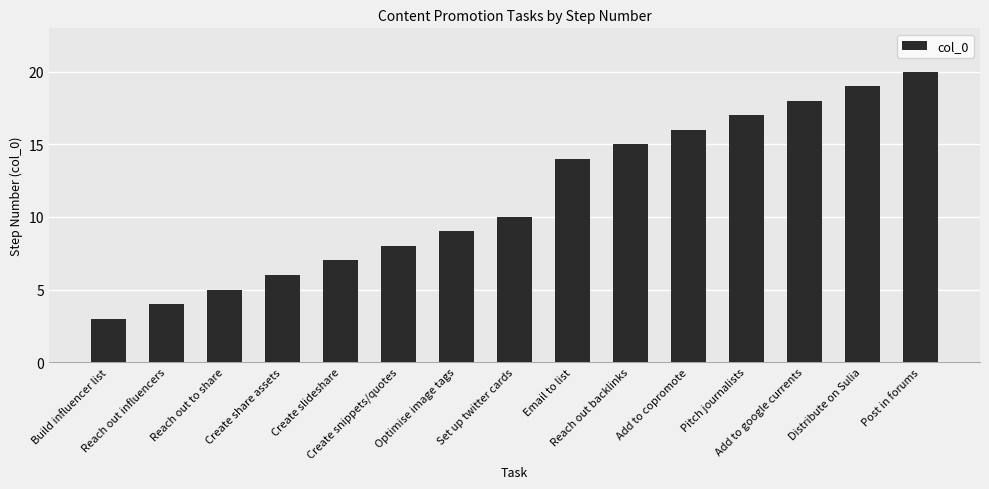

What is the label of the 8th bar from the right?

Set up twitter cards